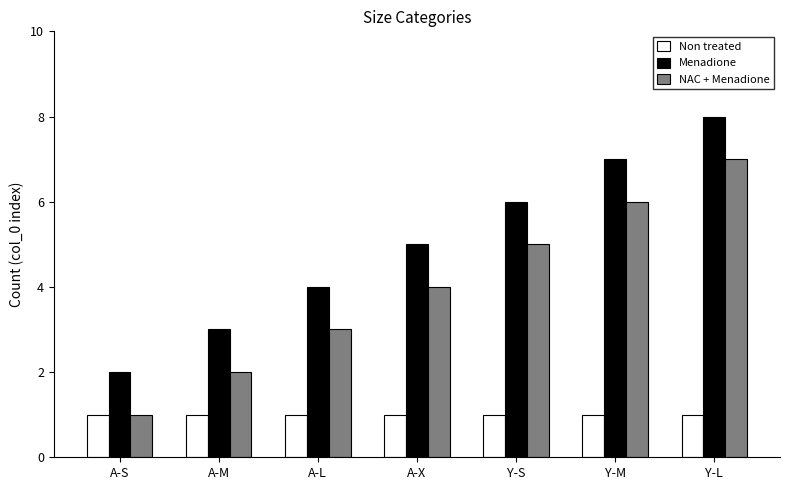

What is the difference between the second highest and second lowest values in the Menadione series?

4